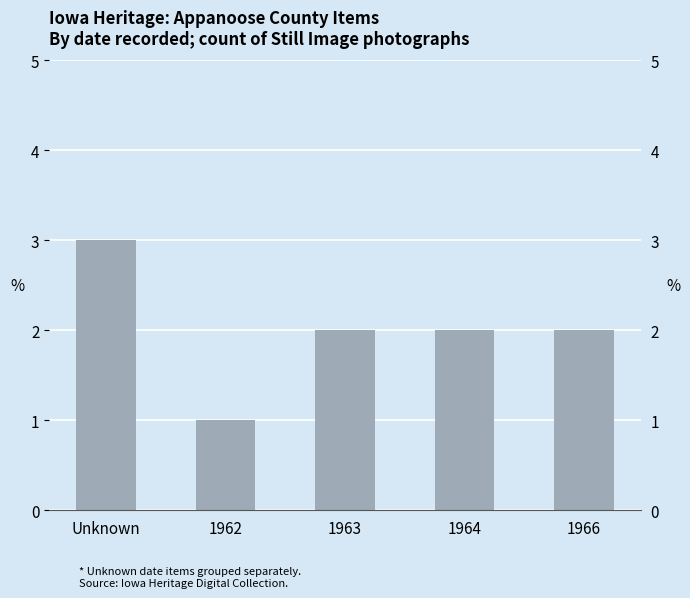

How many series are shown in this chart?

1